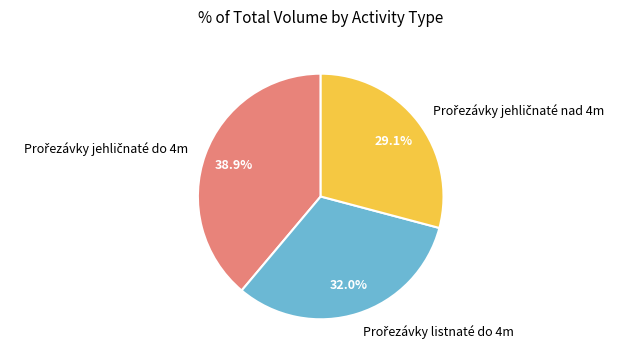

Does any single category account for the majority?

No